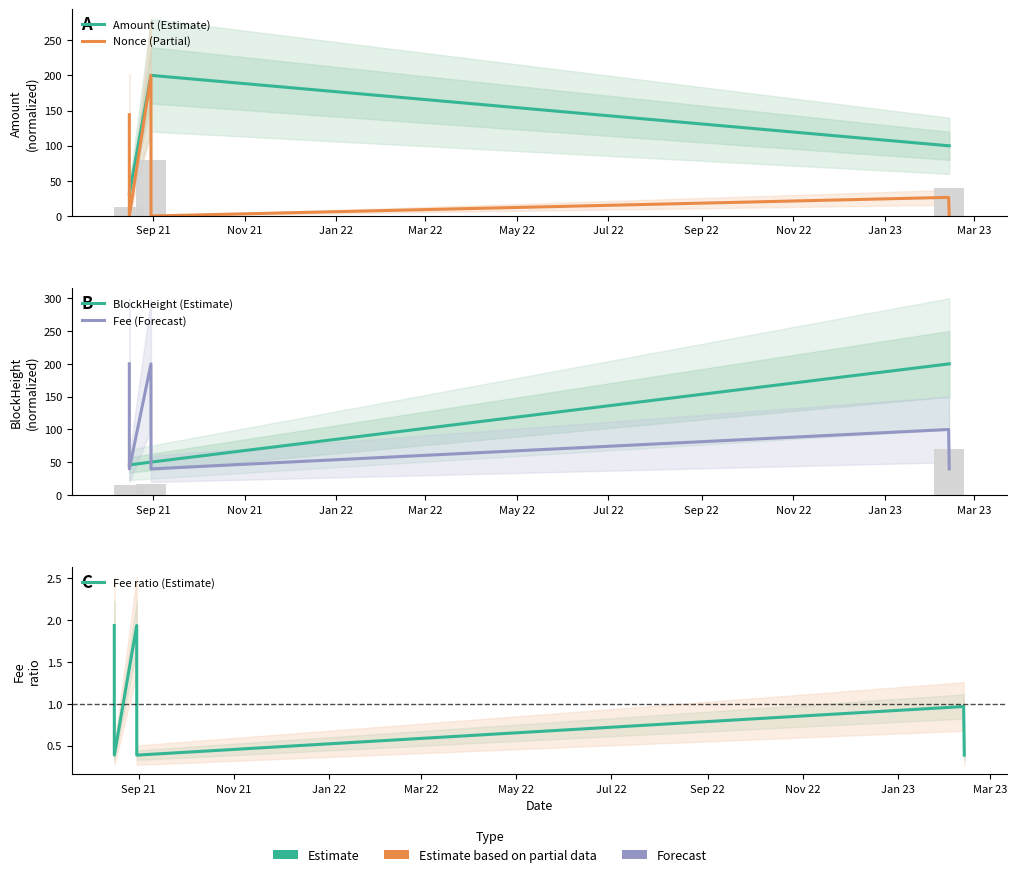

Reading left to right, extract all data points from this chart.

Amount (Estimate): 30.9	32.0	199.9	200.0	99.9	99.9
Nonce (Partial): 144.0	0.0	200.0	0.0	26.5	0.0
BlockHeight (Estimate): 46.0	46.1	50.3	50.3	199.9	200.0
Fee (Forecast): 200.0	40.0	200.0	40.0	100.0	40.0
Fee ratio (Estimate): 1.9	0.4	1.9	0.4	1.0	0.4